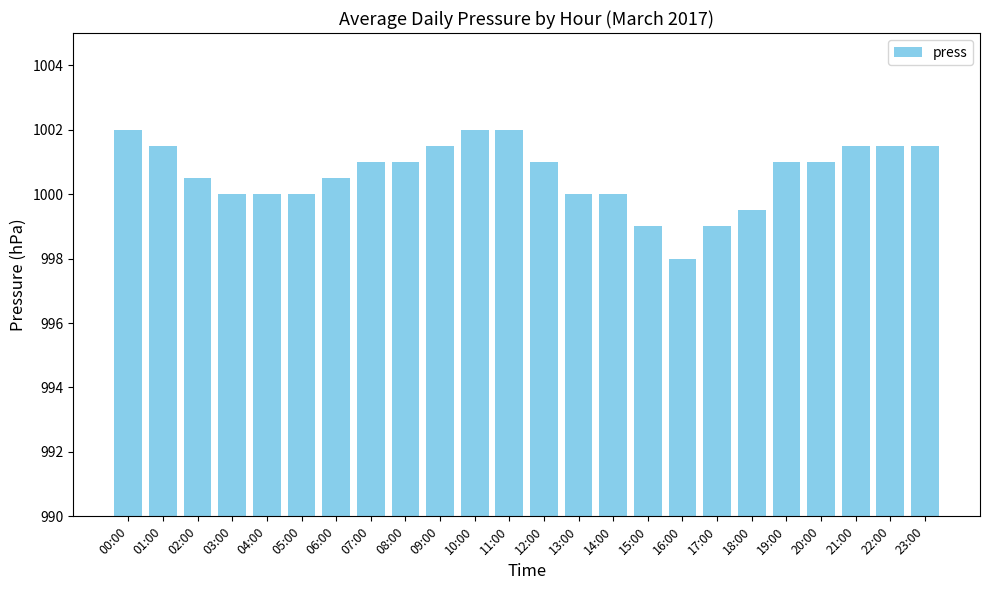

Does the chart contain stacked bars?

No